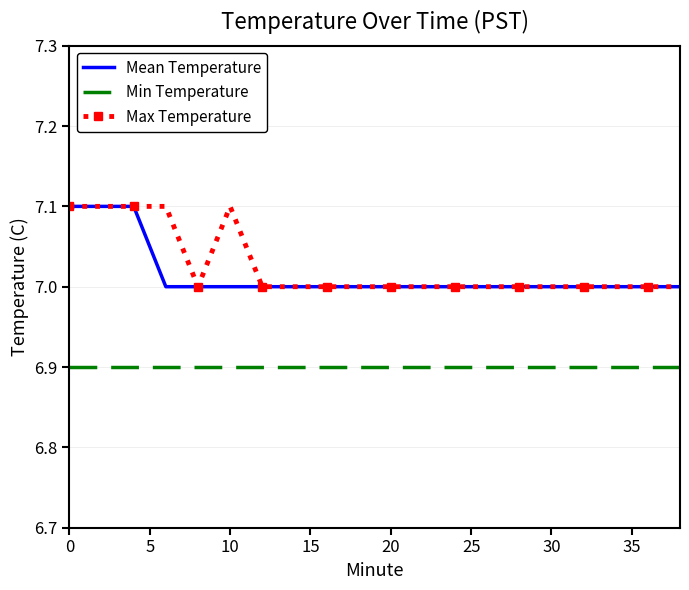

True or false: Max Temperature and Min Temperature intersect in this chart.

False